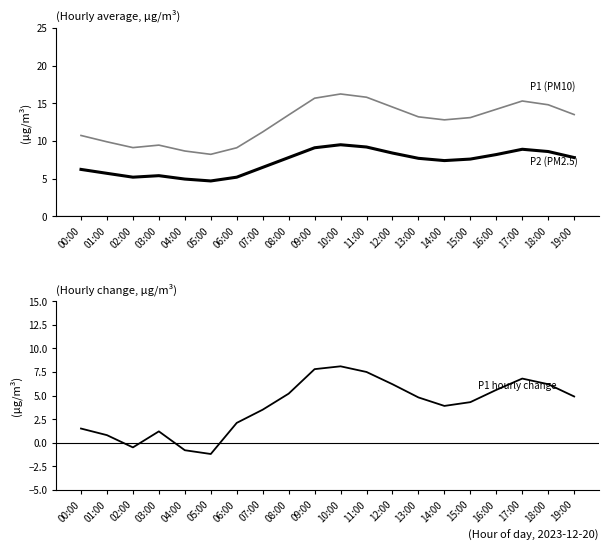

True or false: P1 hourly change and P2 (PM2.5) cross at least once.

False